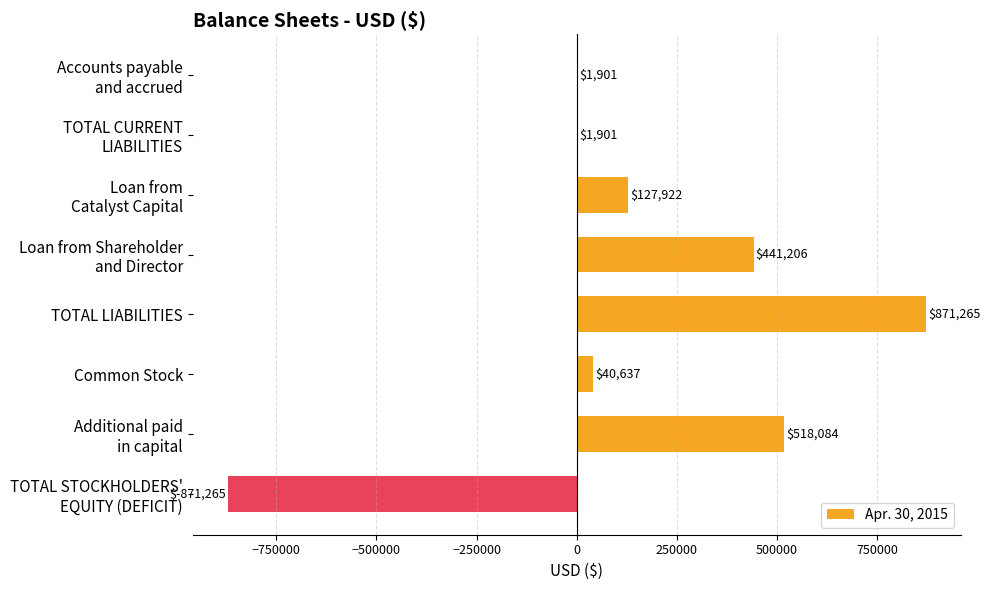

Are the bars horizontal?

Yes